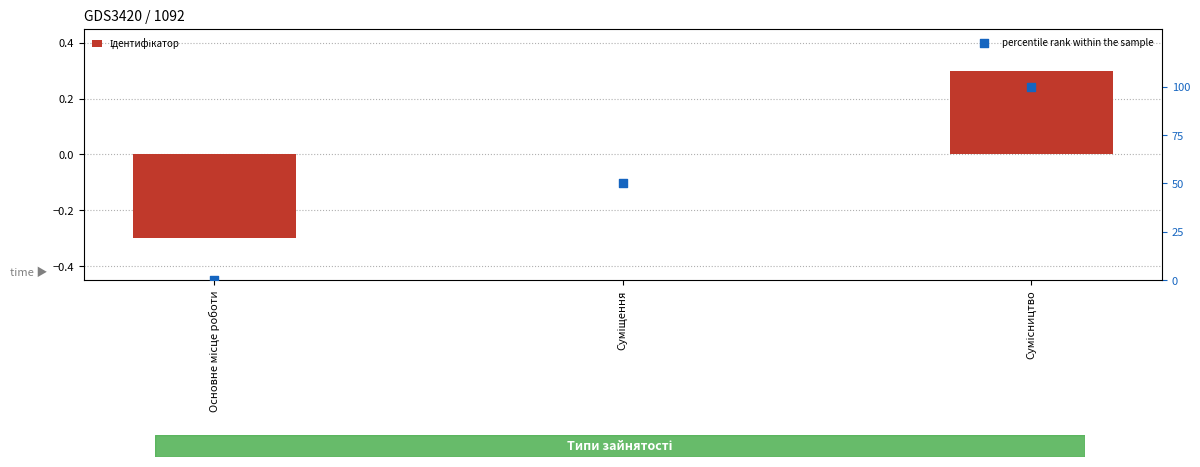

What are all the series names shown in the legend?

Ідентифікатор, percentile rank within the sample